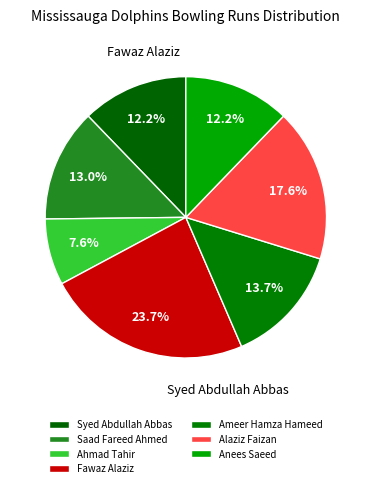

Rank the categories by value from lowest to highest.

Ahmad Tahir, Syed Abdullah Abbas, Anees Saeed, Saad Fareed Ahmed, Ameer Hamza Hameed, Alaziz Faizan, Fawaz Alaziz